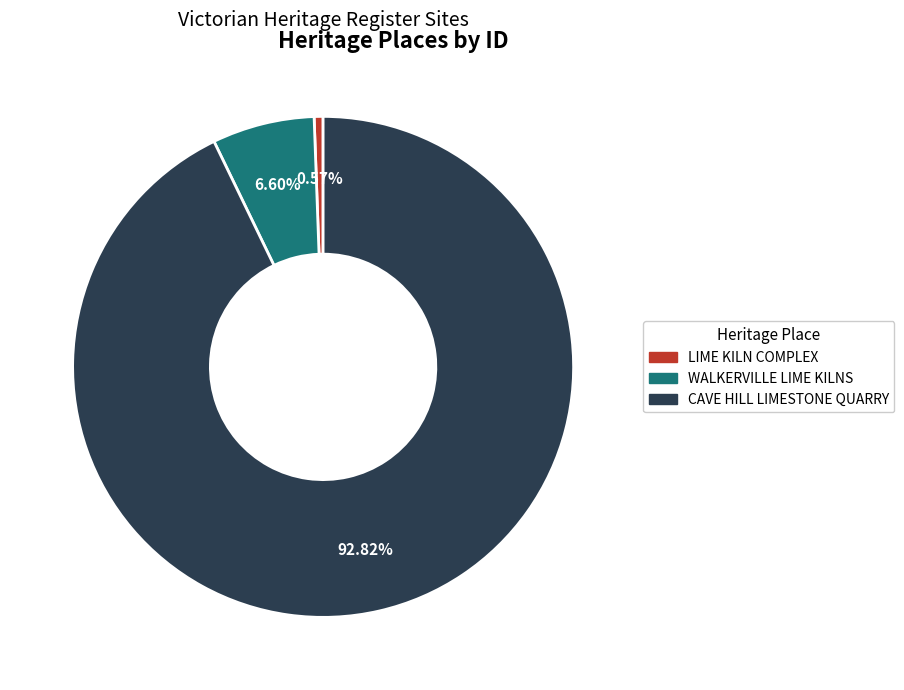

Do WALKERVILLE LIME KILNS and CAVE HILL LIMESTONE QUARRY together represent more than half of the pie?

Yes